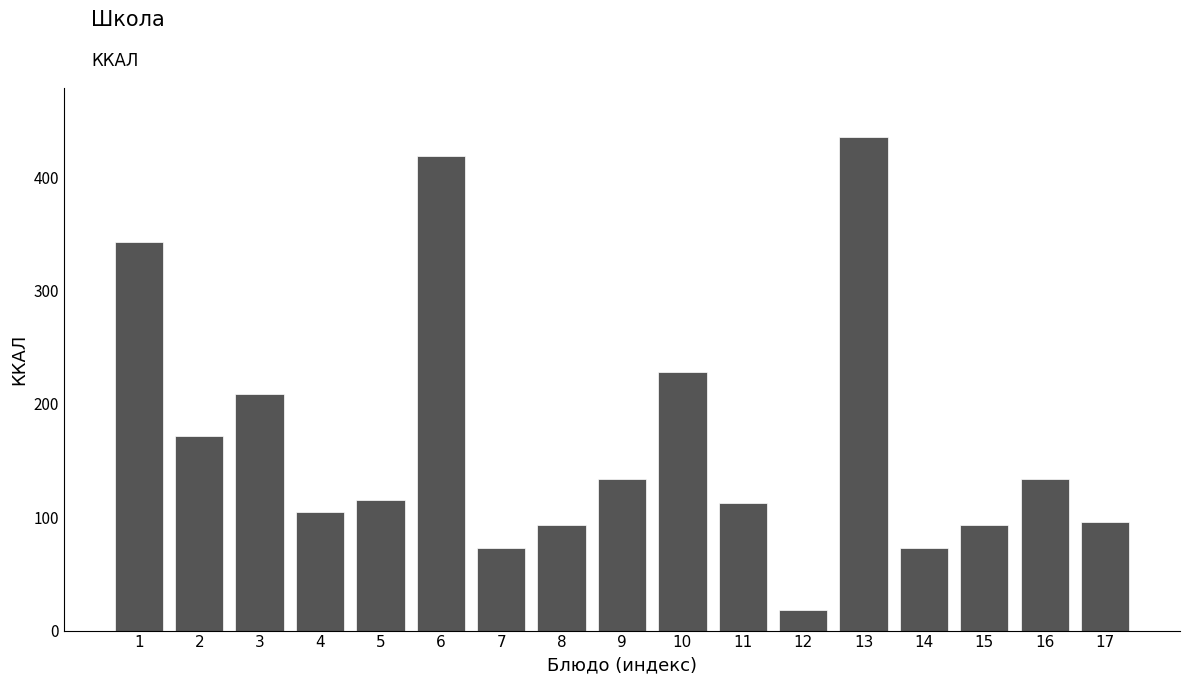

Reading left to right, what are all the values shown in this chart?

1=343.1	2=171.8	3=208.7	4=104.5	5=115.6	6=418.4	7=72.6	8=93.0	9=133.8	10=228.2	11=112.8	12=18.5	13=435.0	14=72.6	15=93.0	16=133.8	17=96.0